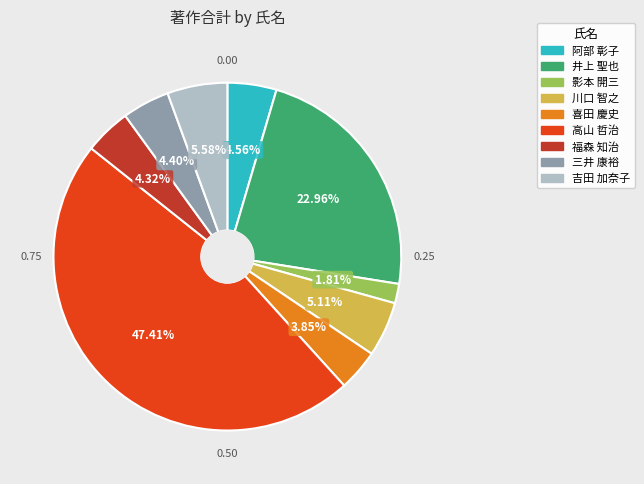

Which slice is the smallest?

影本 開三